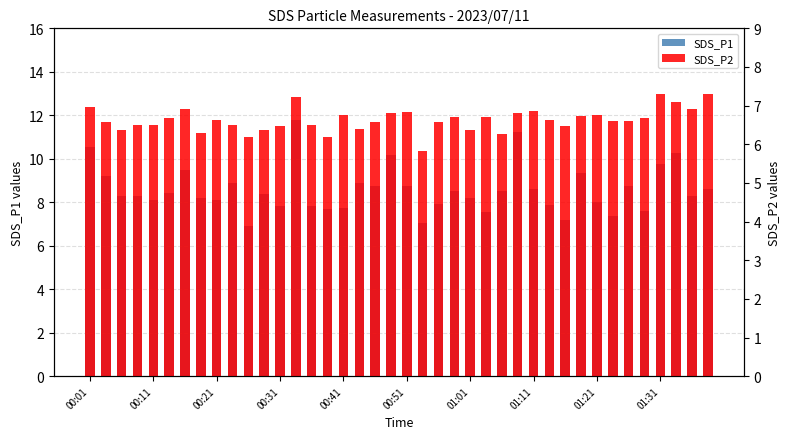

Is it true that SDS_P1 equals 2.6 at 01:31?

False